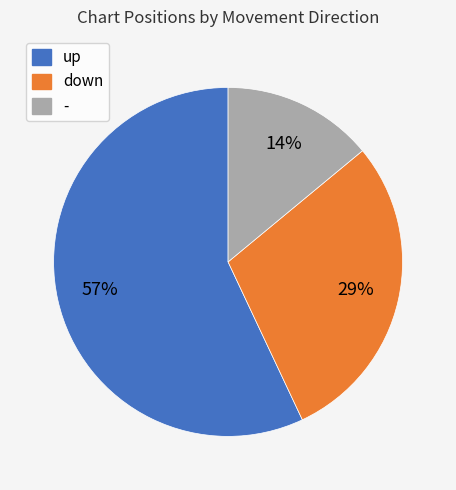

Is up the majority of the pie?

Yes